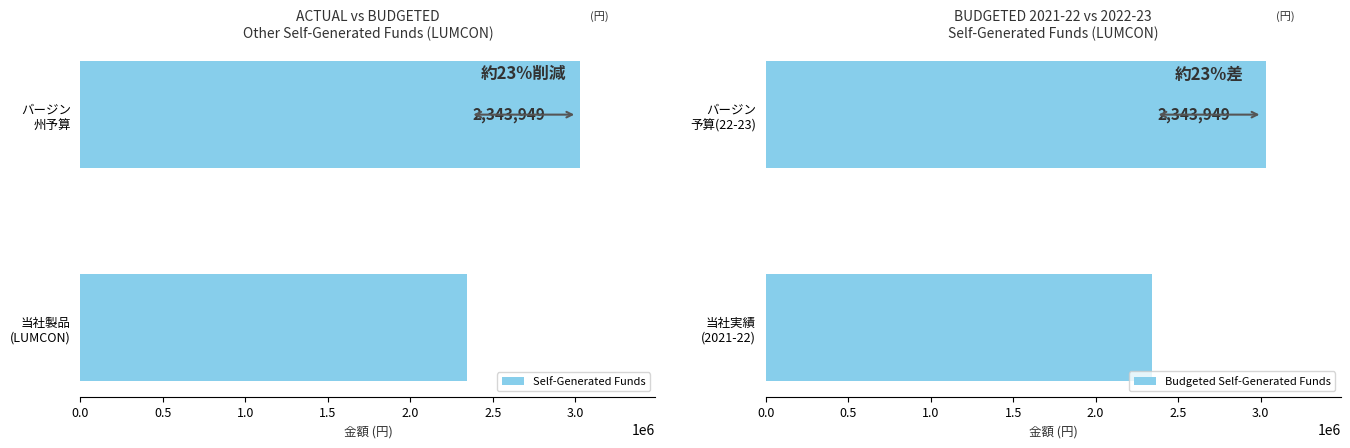

What is the highest value of the Self-Generated Funds series?

3030000